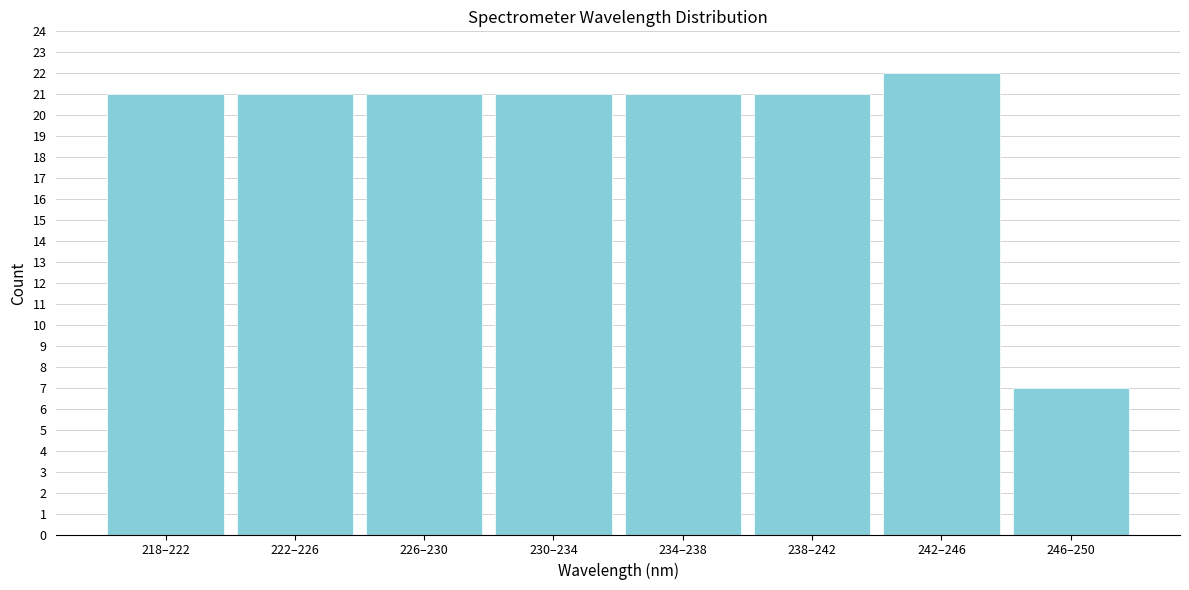

Reading right to left, list all the values displayed in this chart.

246–250=7	242–246=22	238–242=21	234–238=21	230–234=21	226–230=21	222–226=21	218–222=21